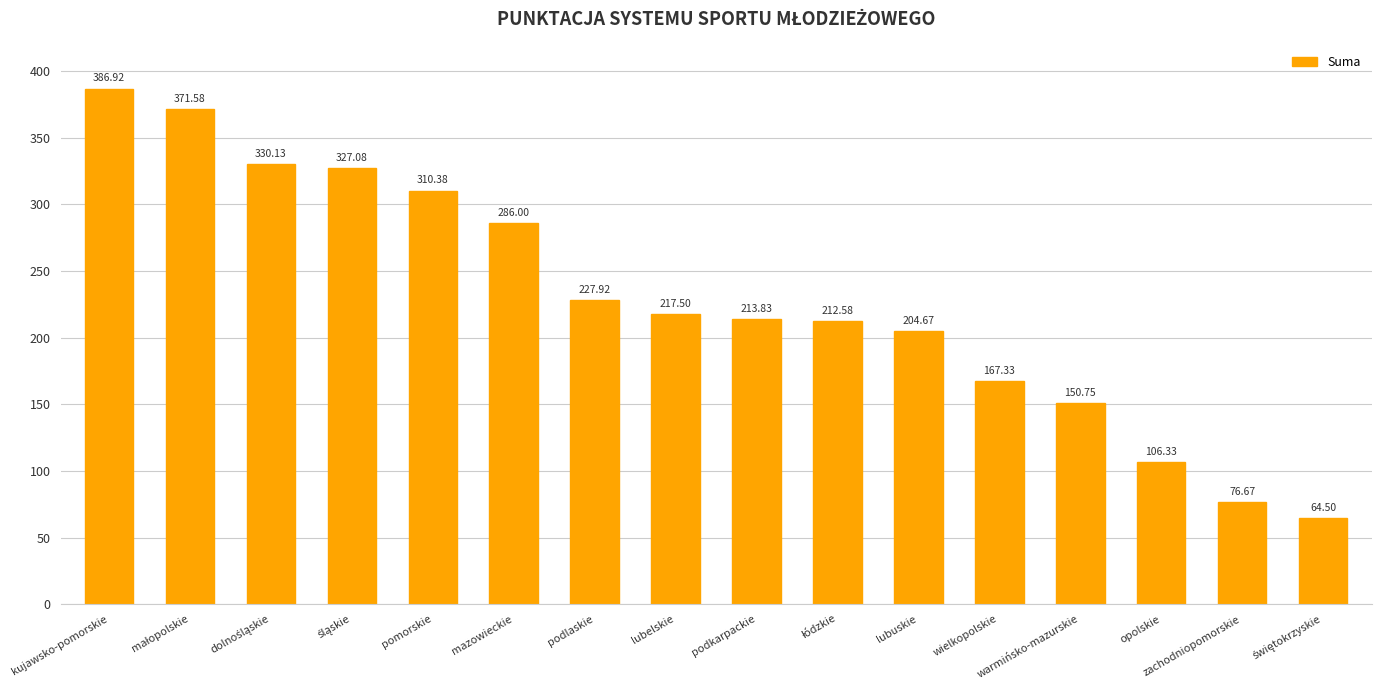

Are the bars horizontal?

No